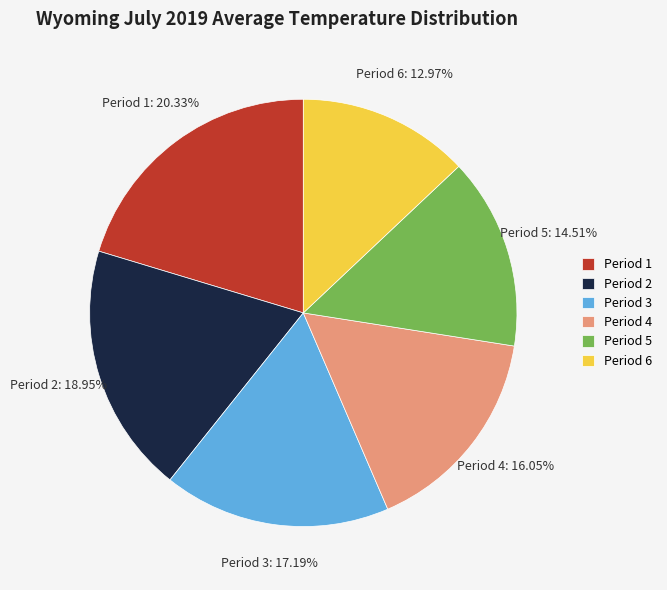

Does Period 4 account for over 50% of the chart?

No